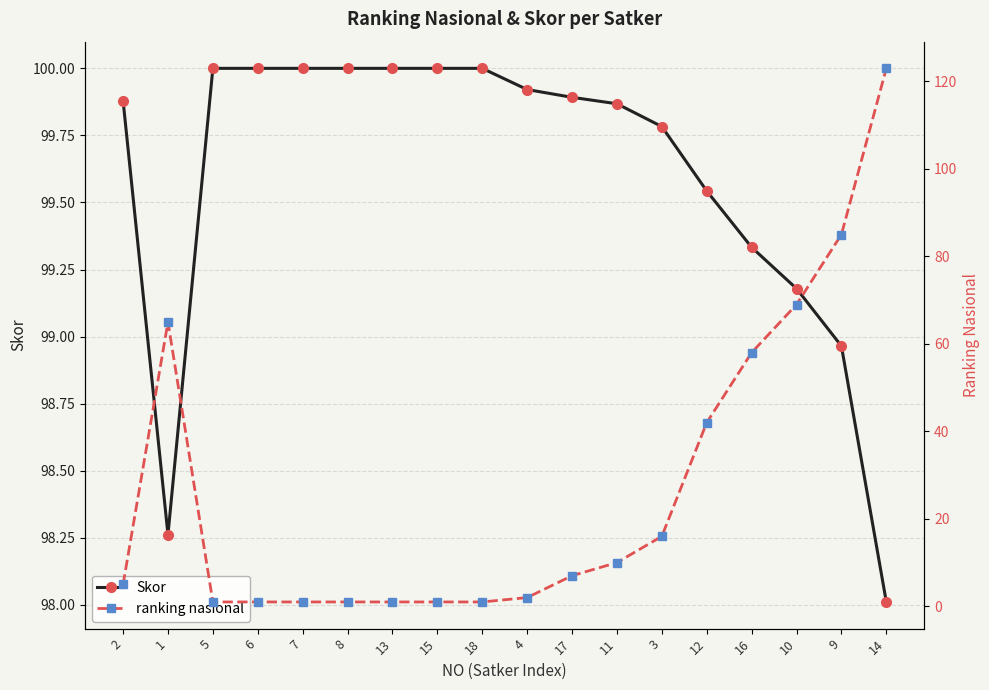

What is the label of the 1st point from the right?

14